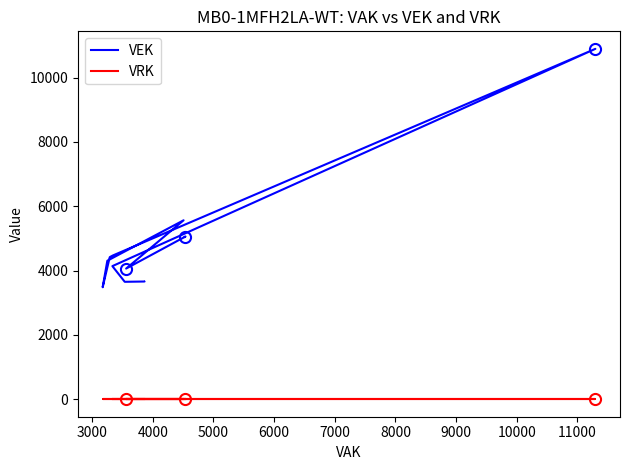

True or false: VEK and VRK cross at least once.

False